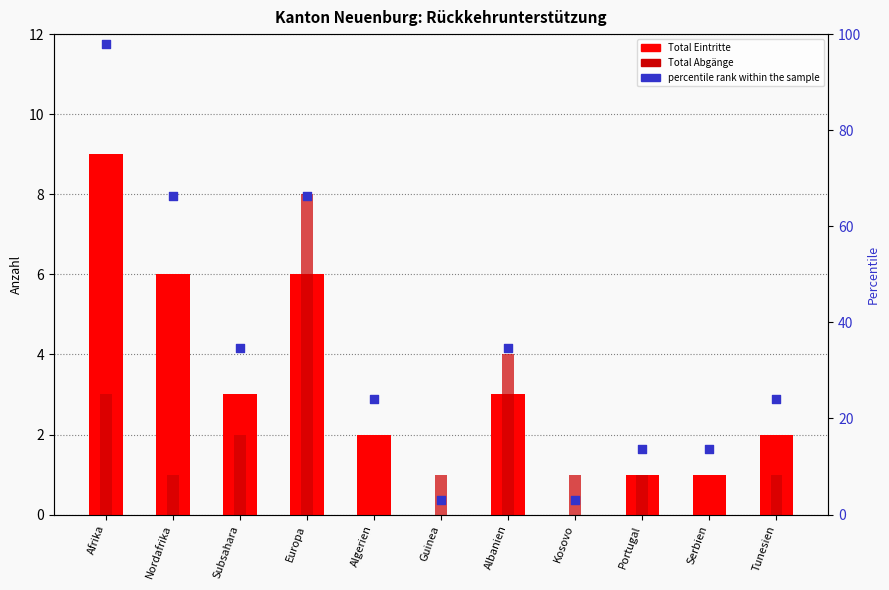

Is the value of Total Eintritte at Tunesien greater than the value of percentile rank within the sample at Nordafrika?

No